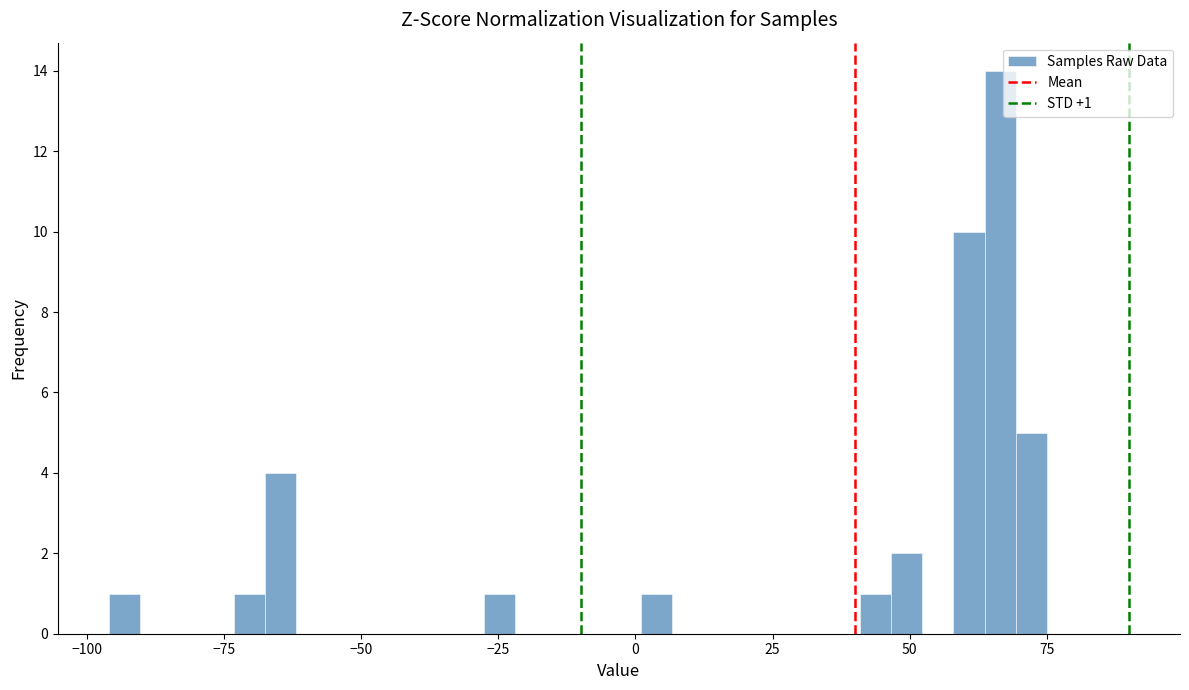

Around what value on the x-axis is the tallest bar? Give the approximate position of its centre, as read against the axis.

65